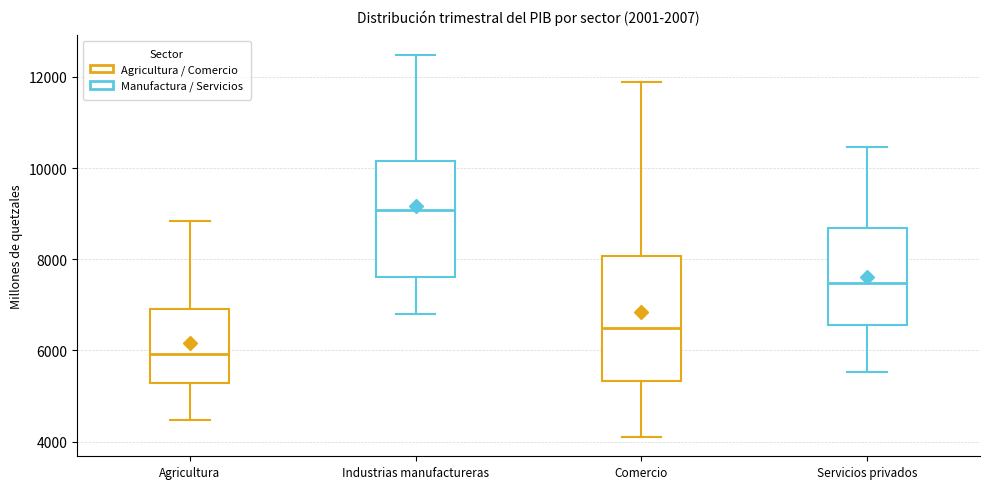

Where does the lower whisker of the box for Comercio end on the y-axis? The values are not printed on the chart, so give them approximately, as read against the axis.

4000